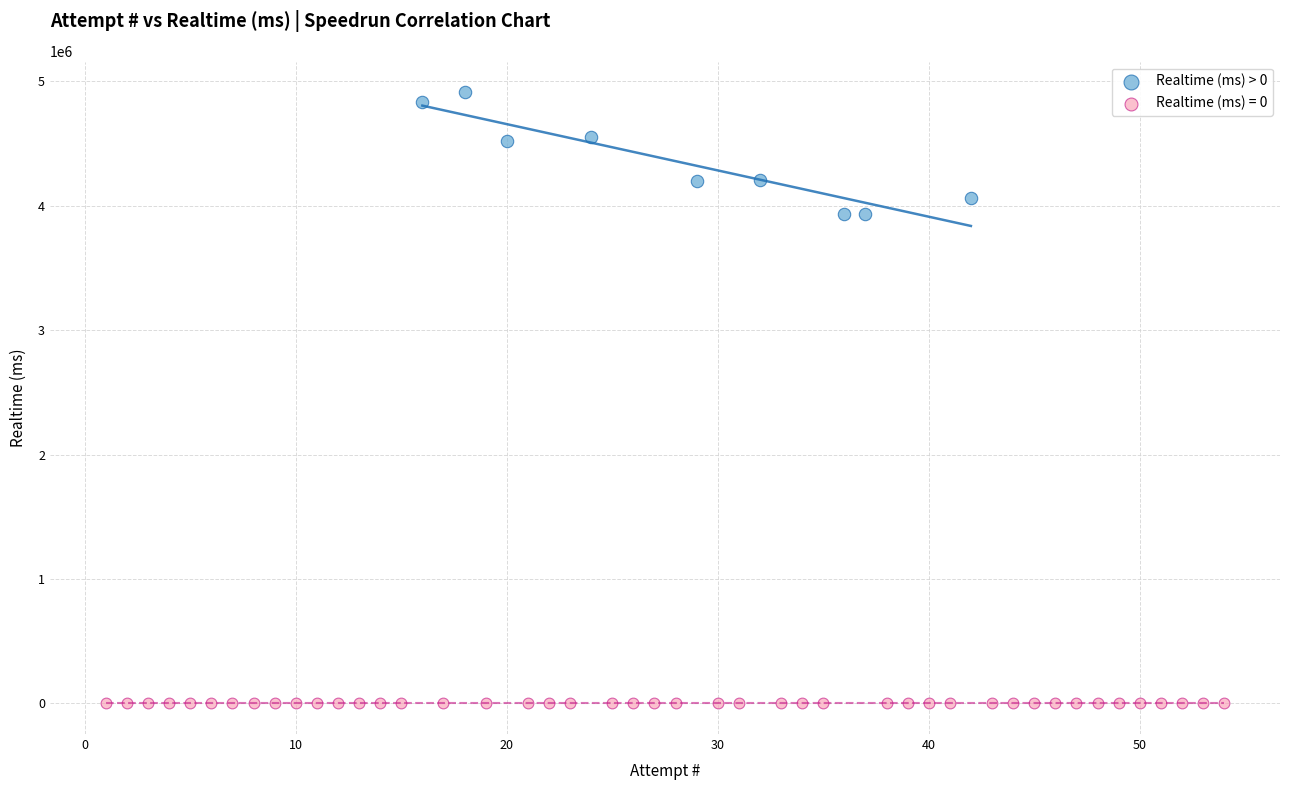

Which series reaches the maximum Y coordinate?

Realtime (ms) > 0